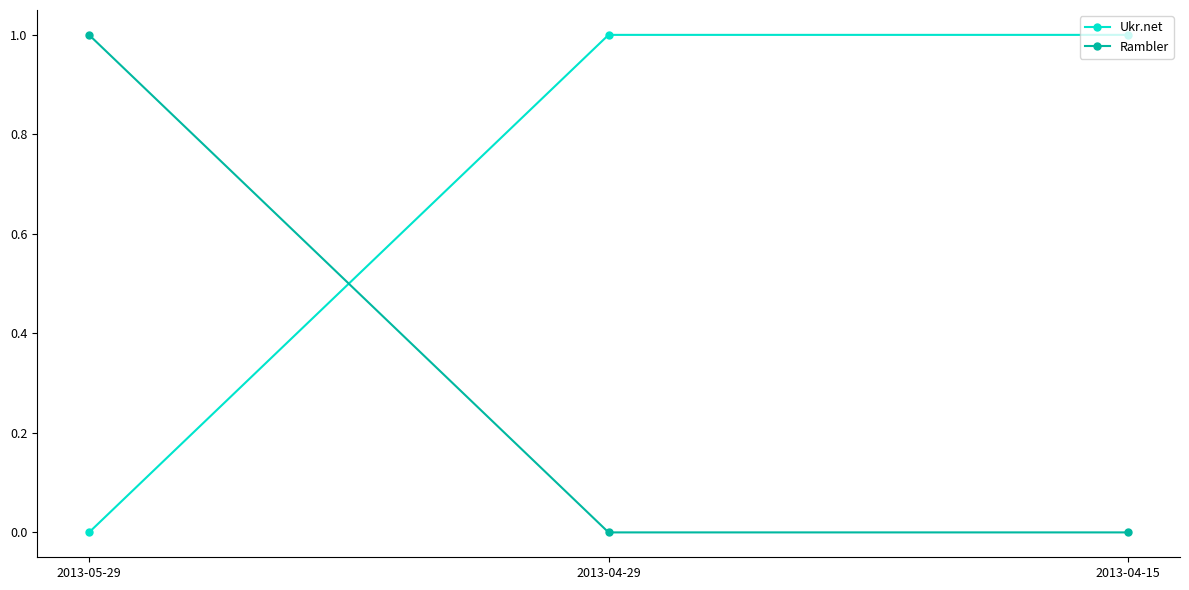

At which label does Ukr.net reach its minimum?

2013-05-29